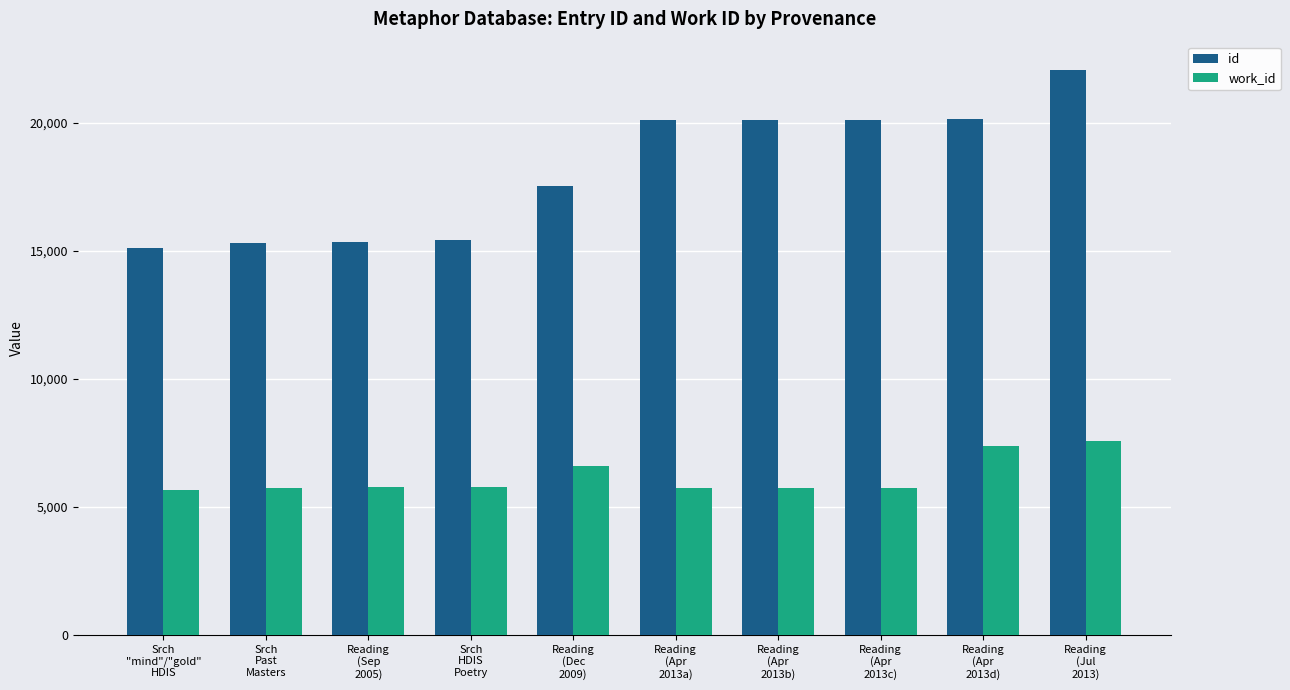

Which category has the lowest value in the id series?

Srch
"mind"/"gold"
HDIS